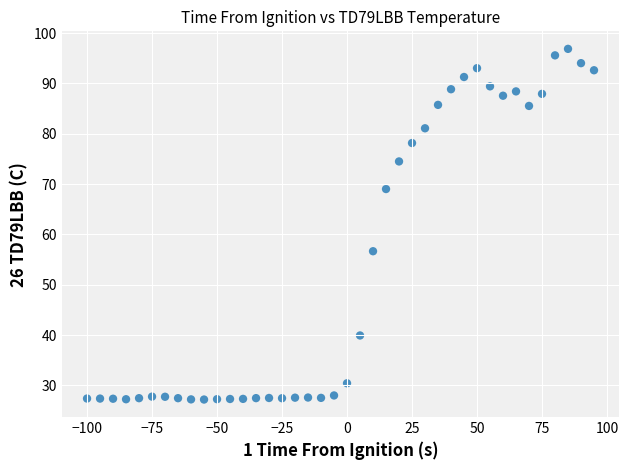

What is the range of X values (max minus min)?

195.0